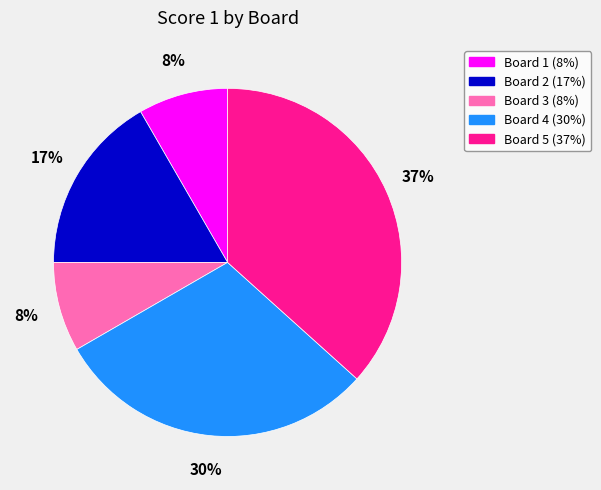

Is there any slice that represents more than half of the pie?

No